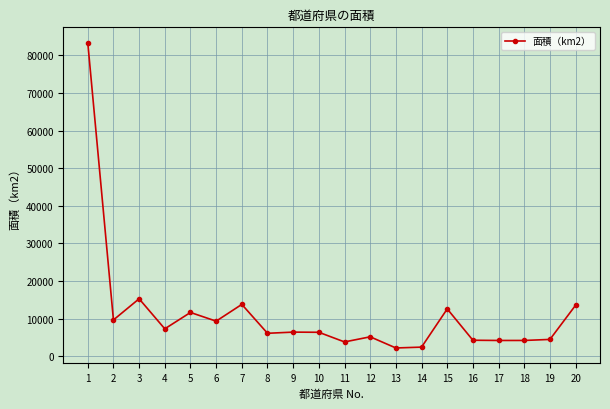

The value at 18 is 7108.8. True or false?

False